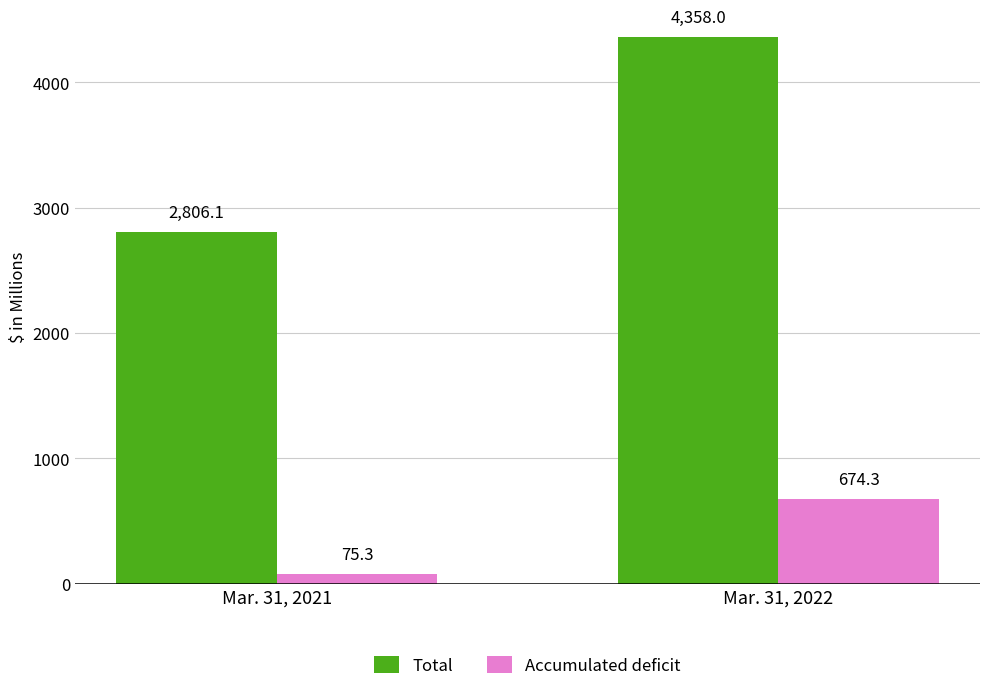

At which category does the chart reach its minimum across all series?

Mar. 31, 2021